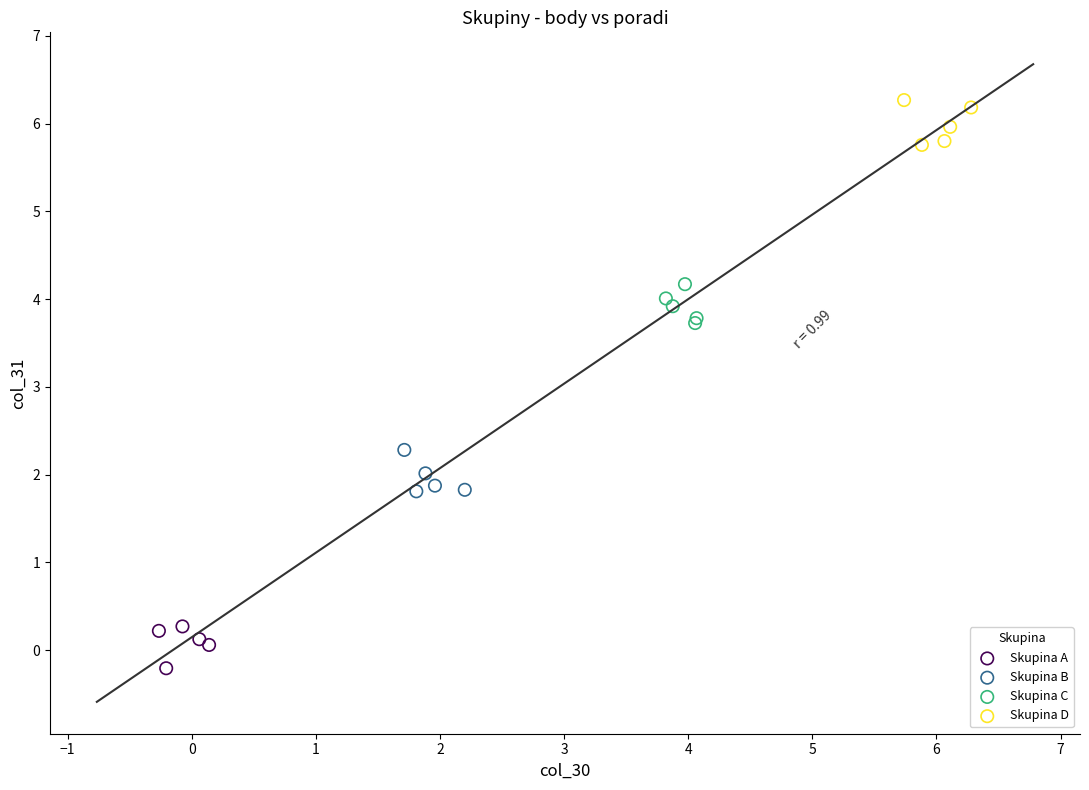

Which series contains the lowest Y value?

Skupina A